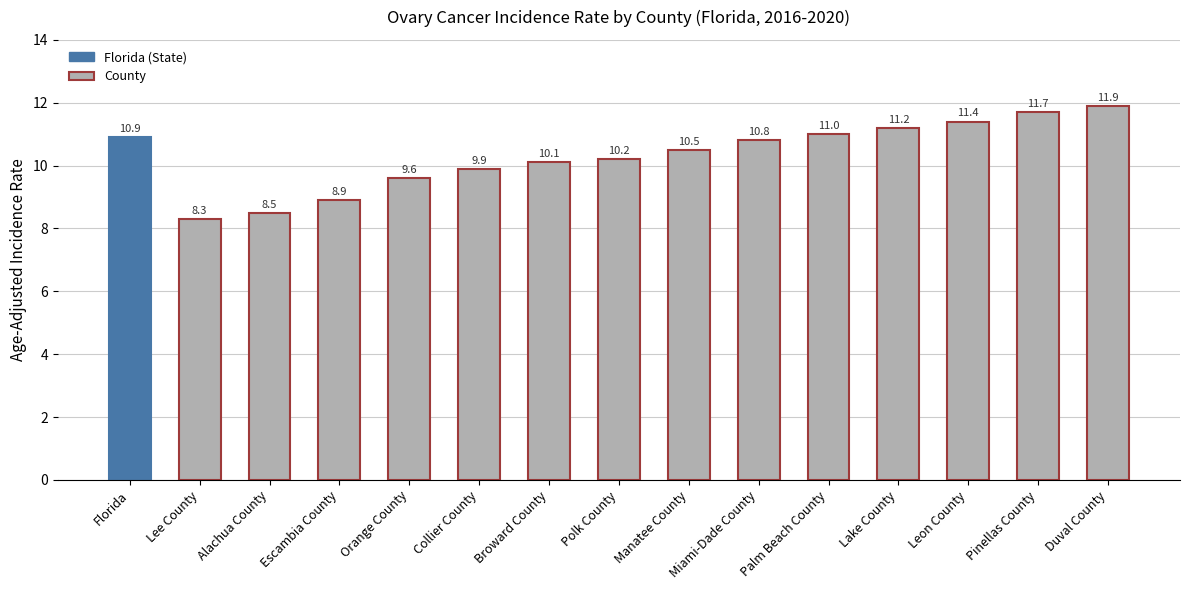

How many data points does each series have?

15